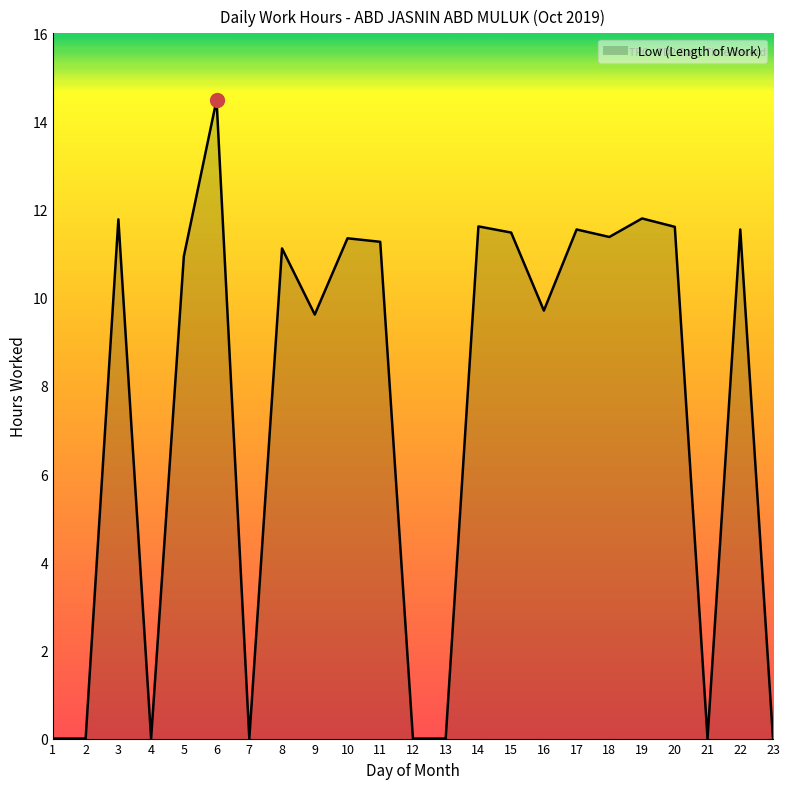

Read the value at 18.

11.4